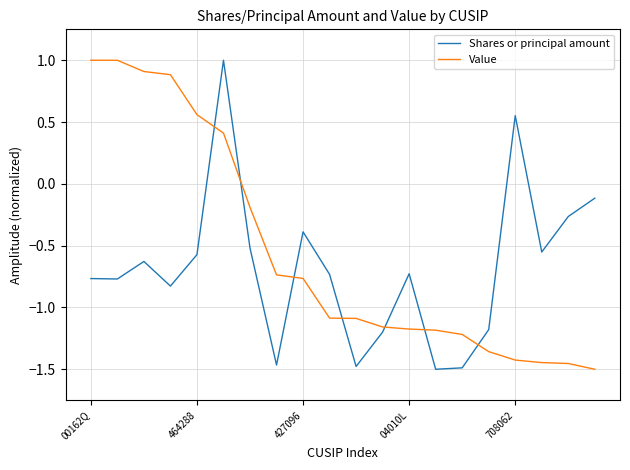

What are all the series names shown in the legend?

Shares or principal amount, Value